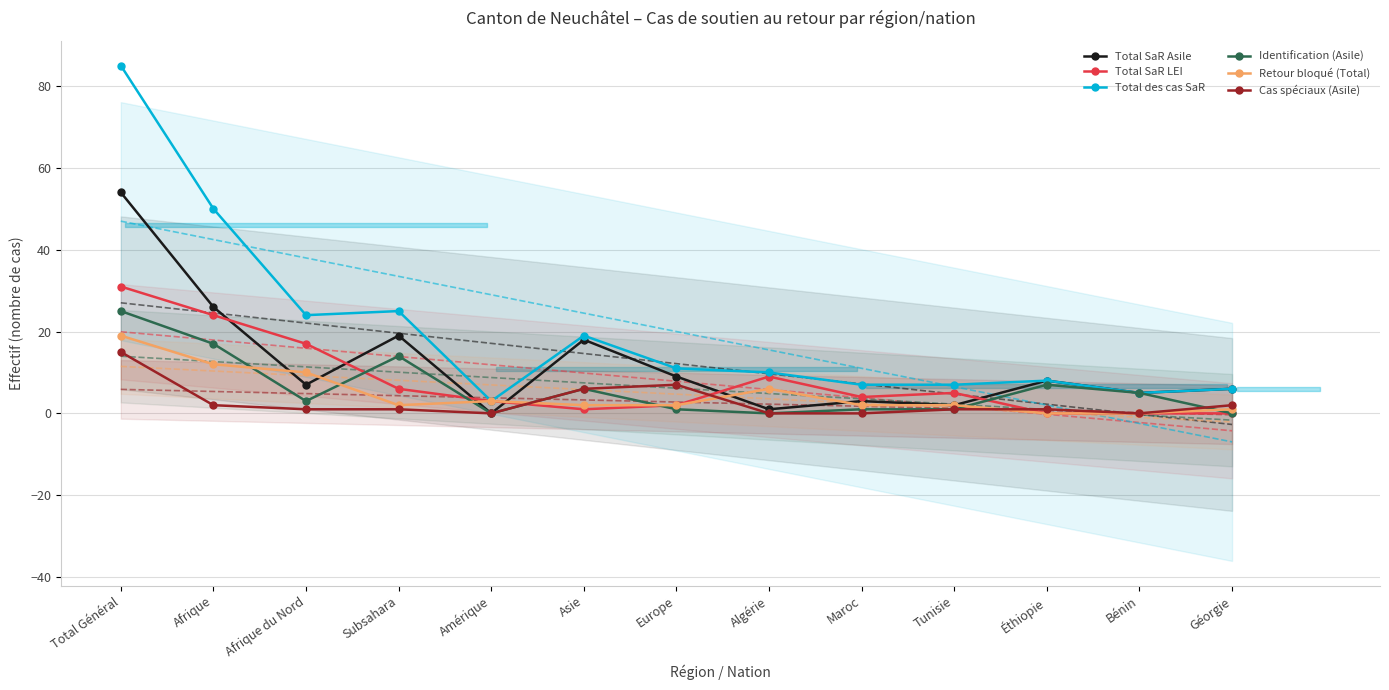

The Total SaR LEI series shows 2 at Algérie. True or false?

False